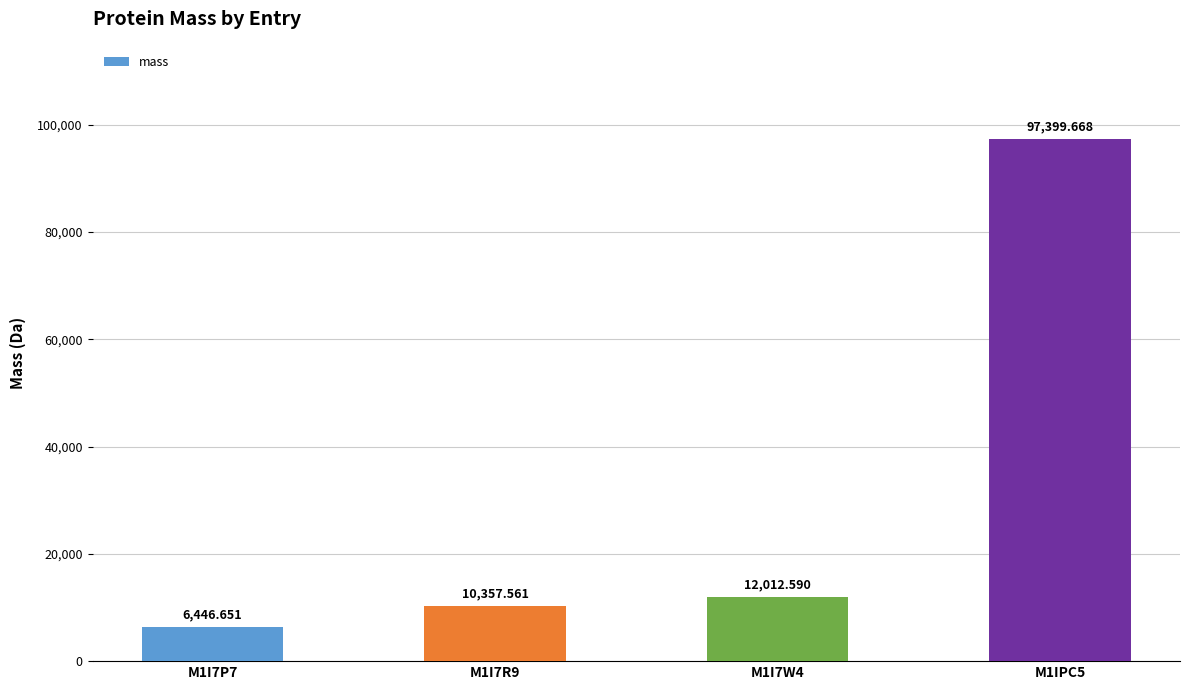

Is it true that the value at M1IPC5 is 97399.7?

True